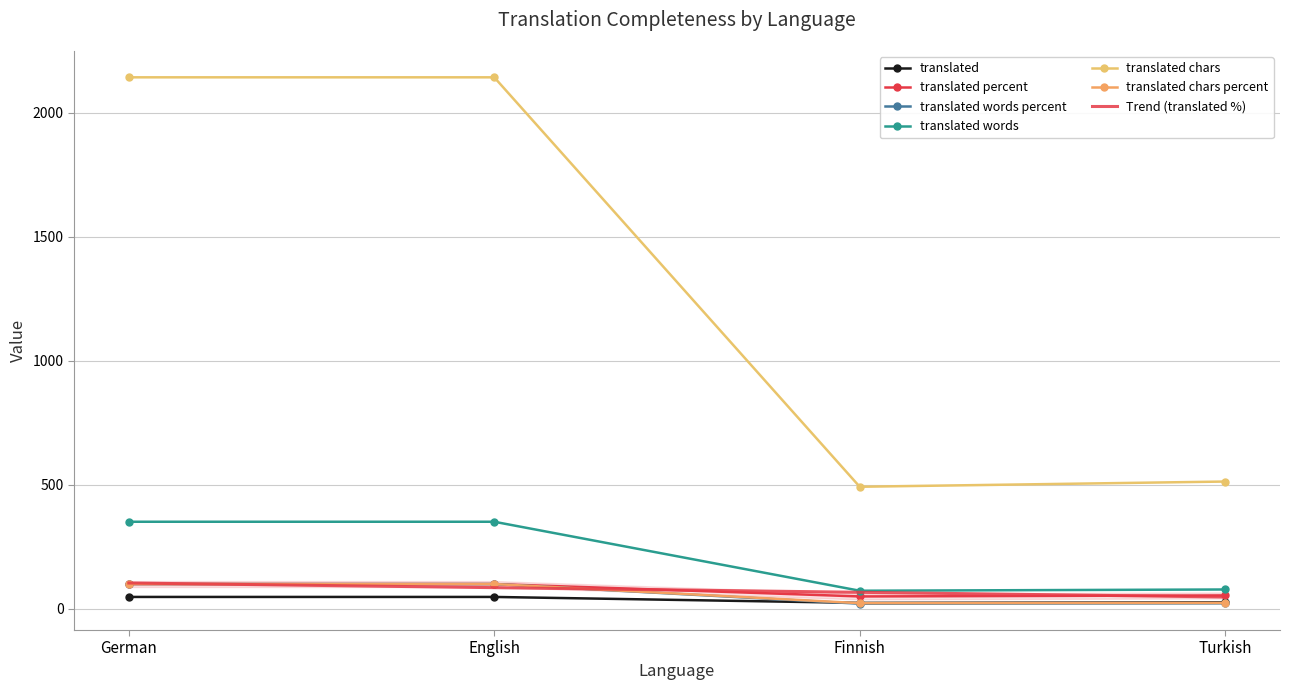

Where is the first local minimum for translated_chars_percent?

Finnish